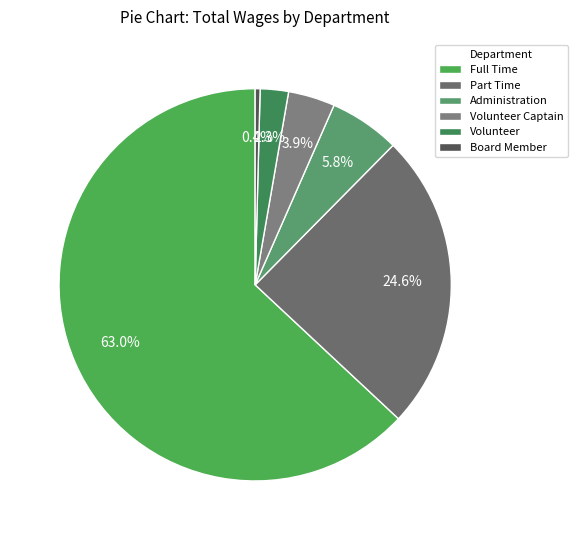

Combined, do Part Time and Volunteer Captain account for over 50%?

No